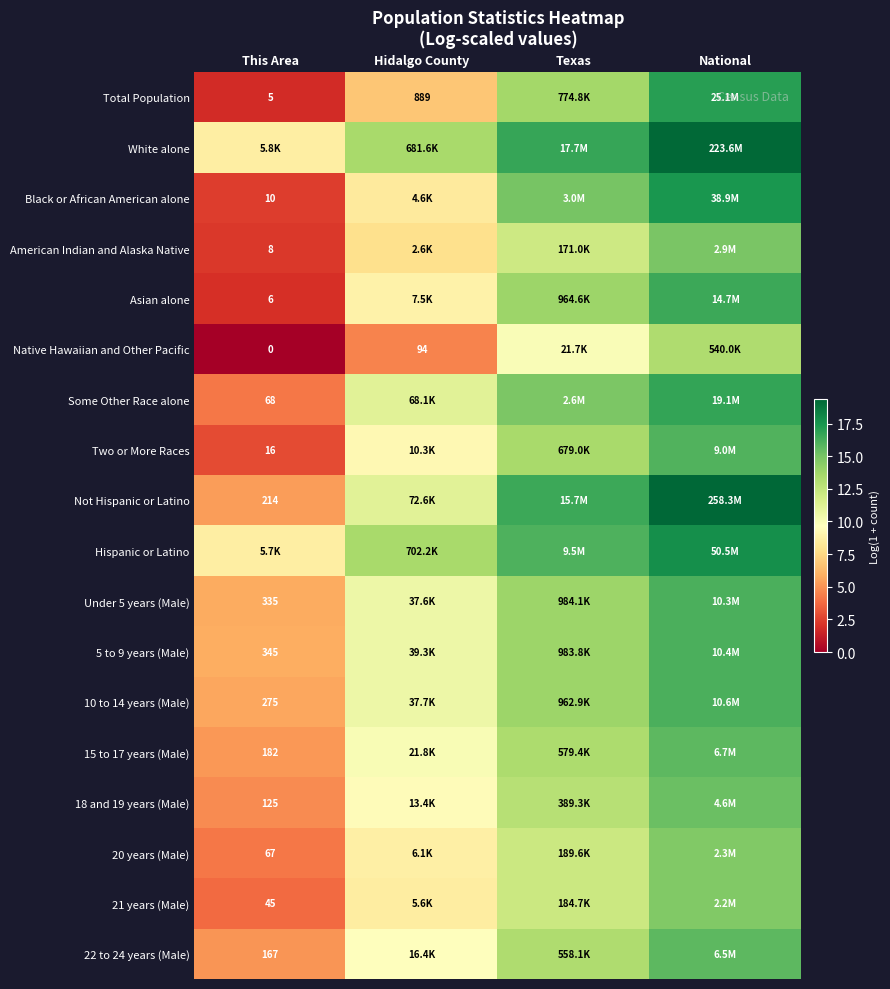

Which series has the largest total across all categories?

White alone